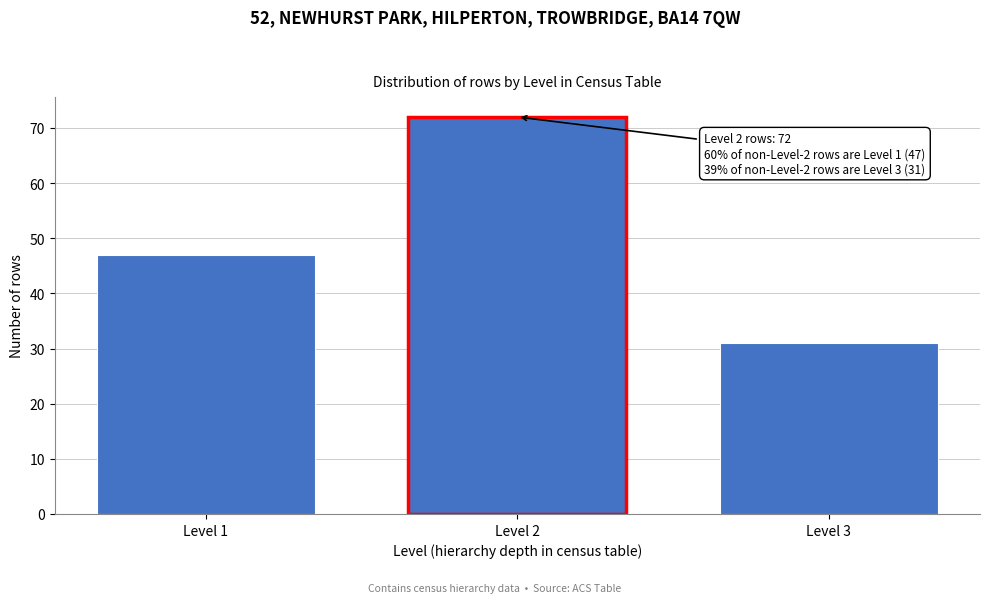

Reading left to right, what are all the values shown in this chart?

Level 1=47	Level 2=72	Level 3=31